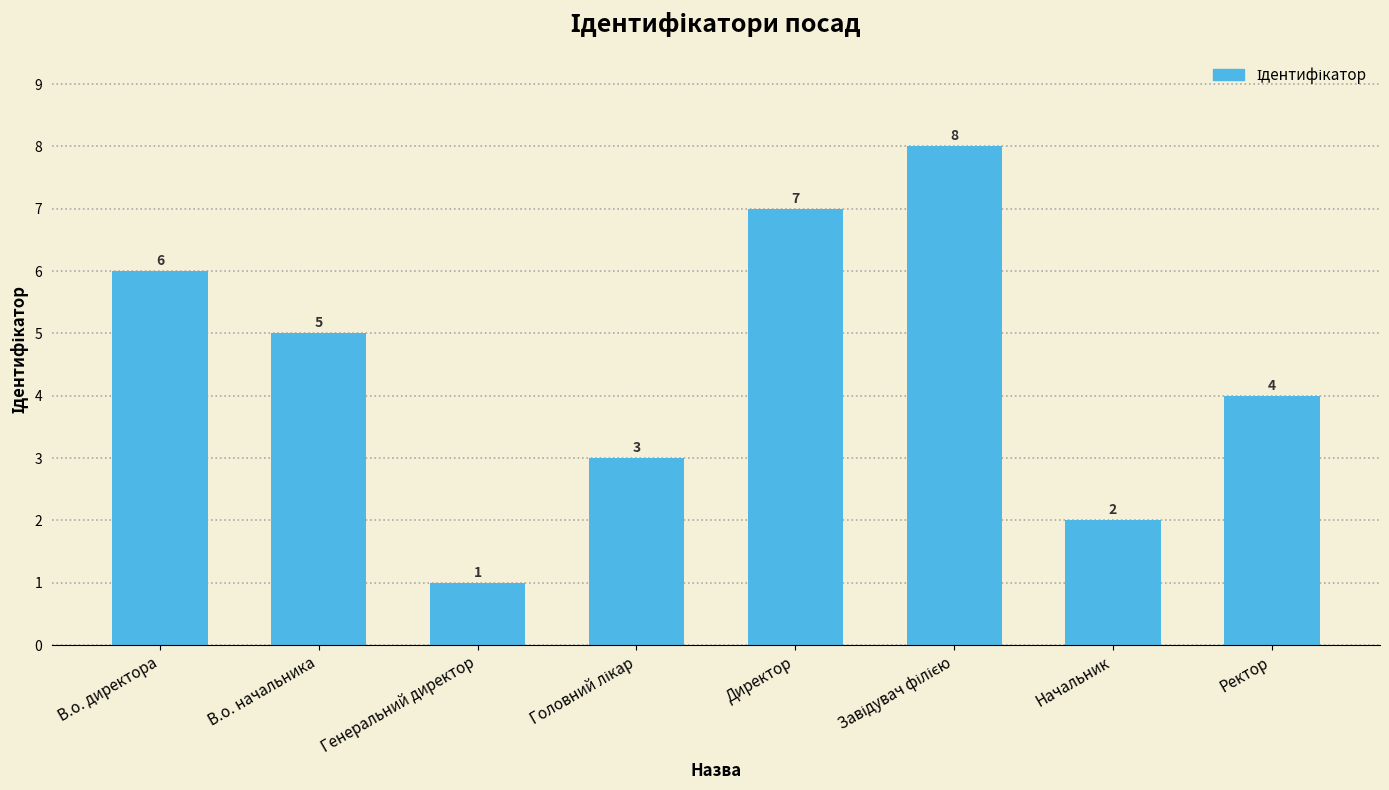

What is the label of the 2nd bar from the right?

Начальник